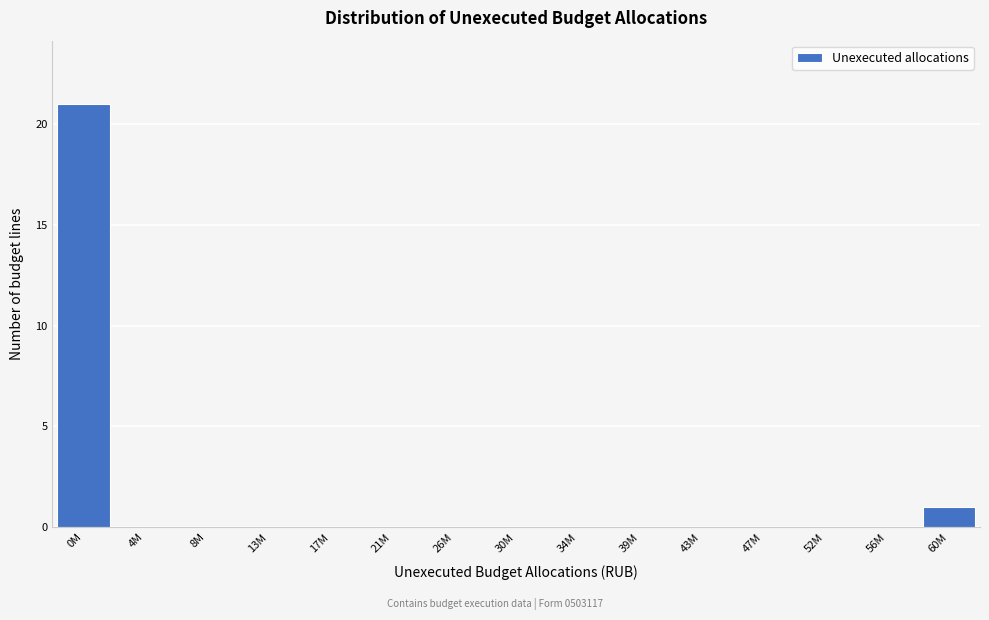

Reading left to right, what are all the values shown in this chart?

0M=21	4M=0	8M=0	13M=0	17M=0	21M=0	26M=0	30M=0	34M=0	39M=0	43M=0	47M=0	52M=0	56M=0	60M=1